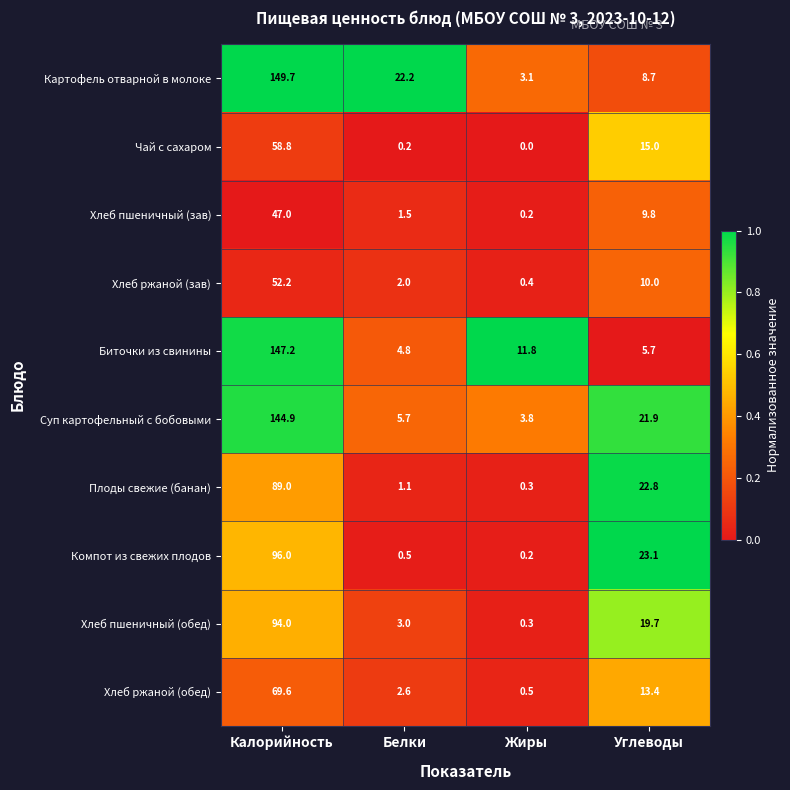

What is the difference between the second highest and second lowest values in the Компот из свежих плодов series?

22.6